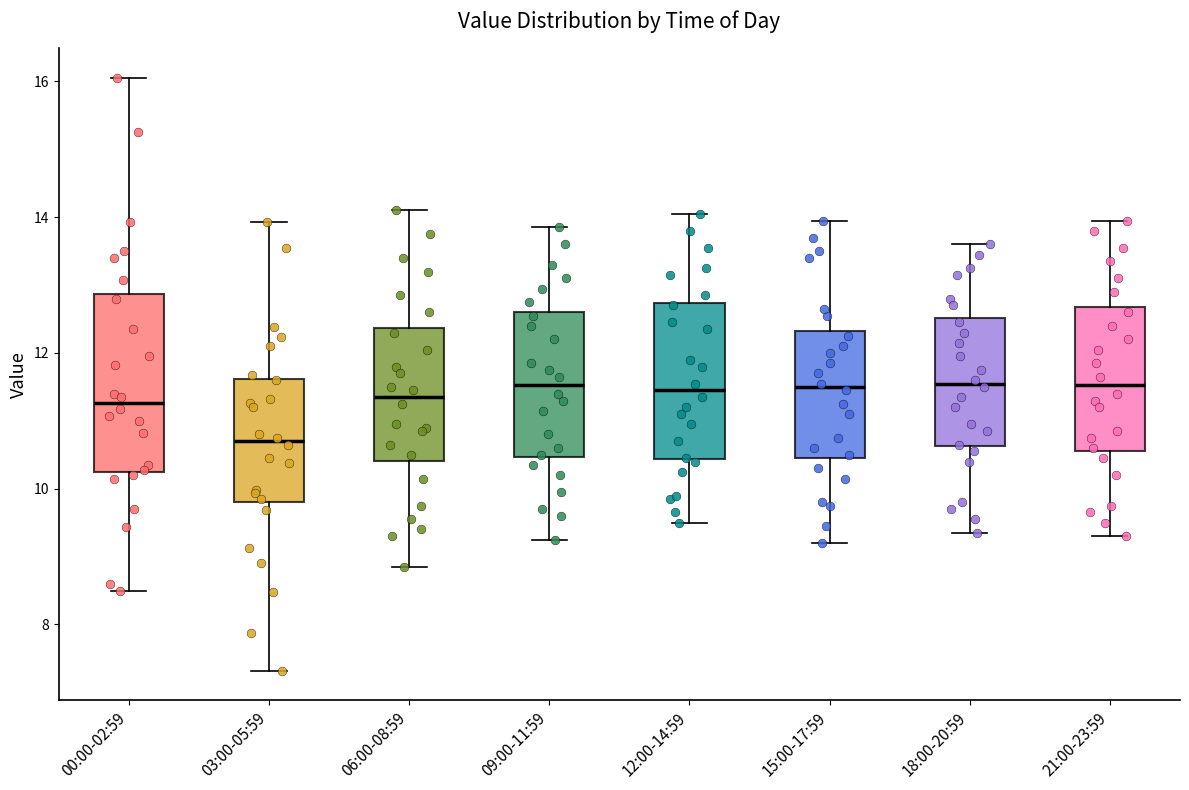

Where is the upper edge of the box for 03:00-05:59 on the y-axis? The values are not printed on the chart, so give them approximately, as read against the axis.

11.6